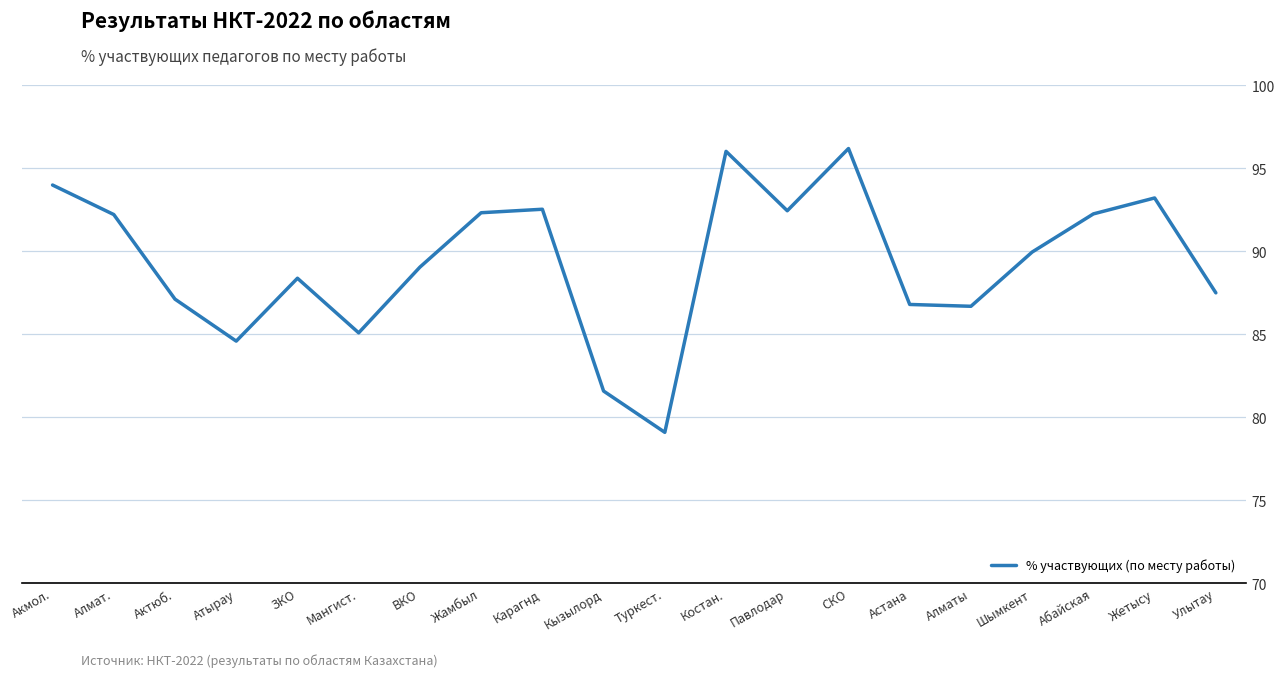

What is the change in value from Кызылорд to Абайская?

+10.7